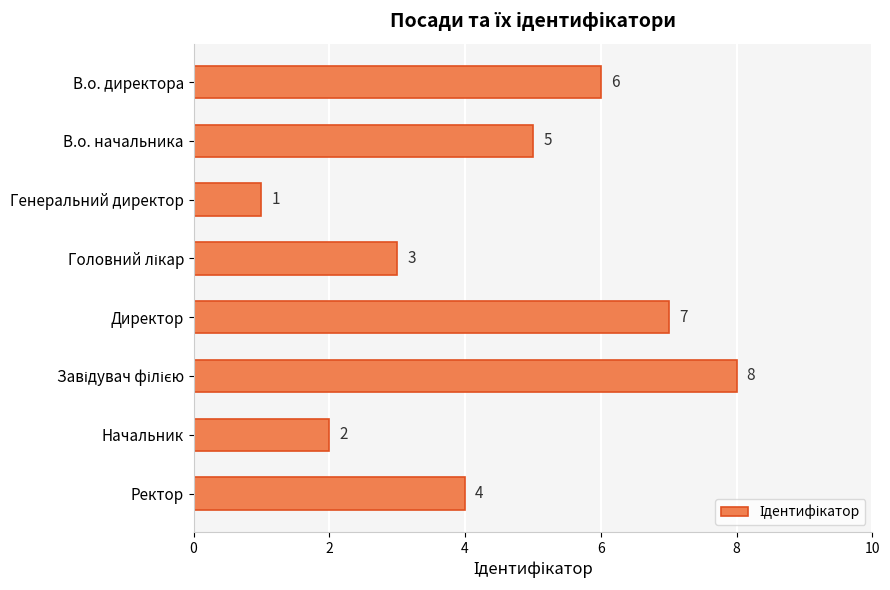

Between Директор and Генеральний директор, which is larger?

Директор